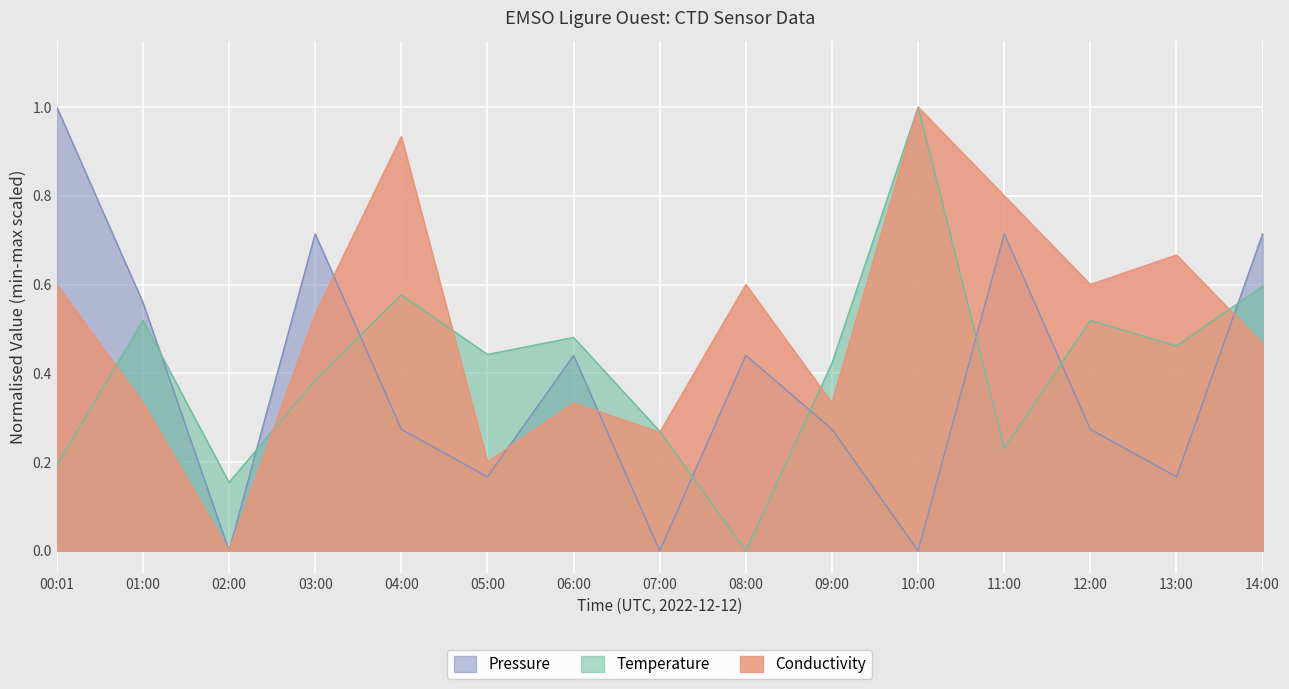

What is the greatest value displayed?

1.0